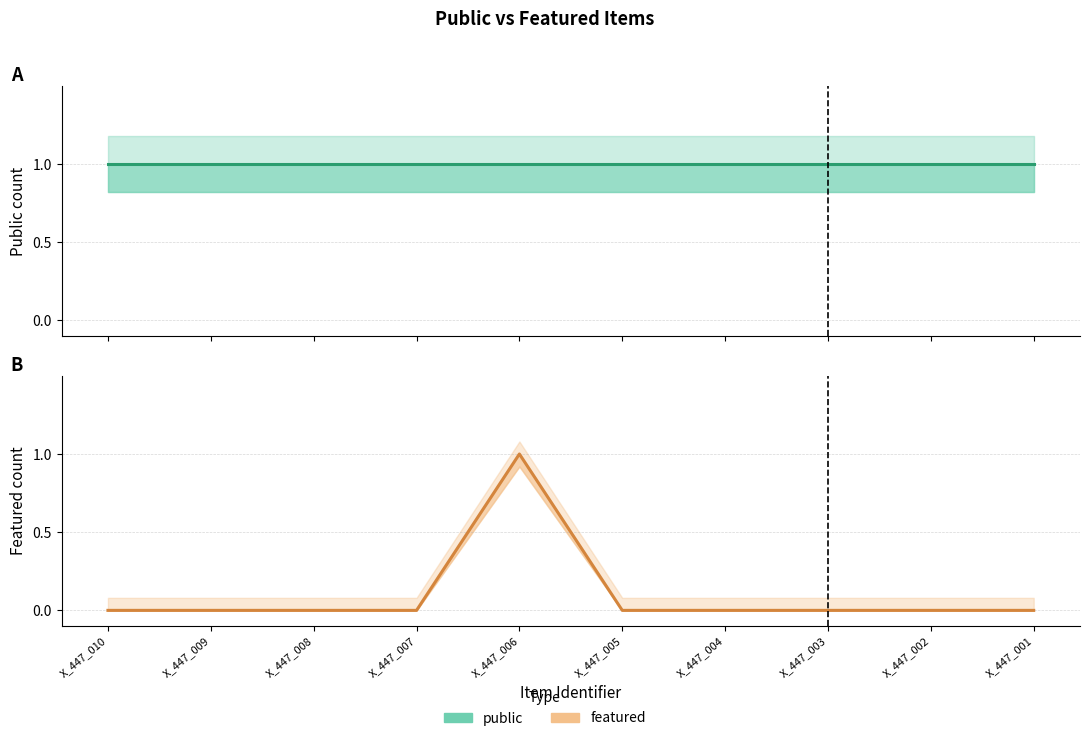

Where is the first local maximum for featured?

X_447_006